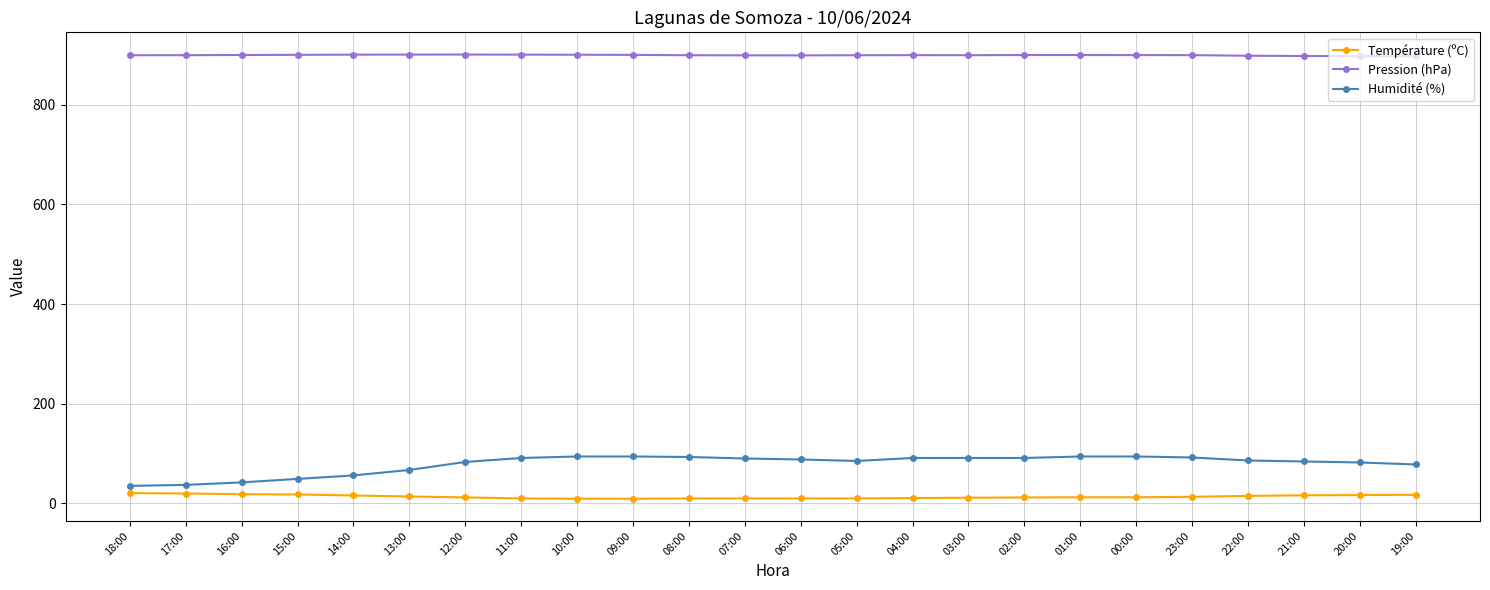

What are all the series names shown in the legend?

Température (ºC), Pression (hPa), Humidité (%)